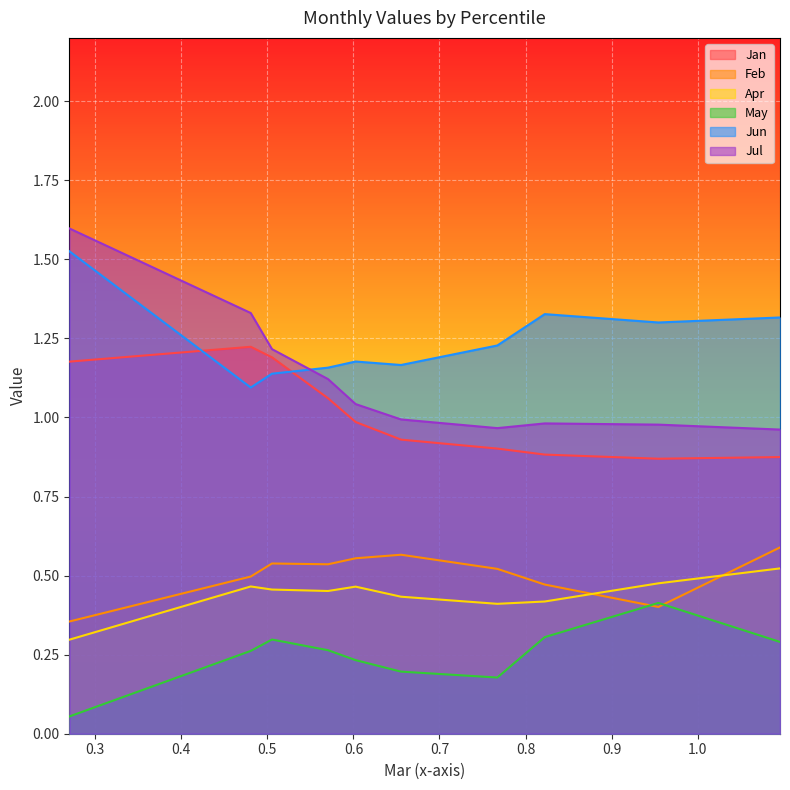

What is the average value of the Jul series?

1.1